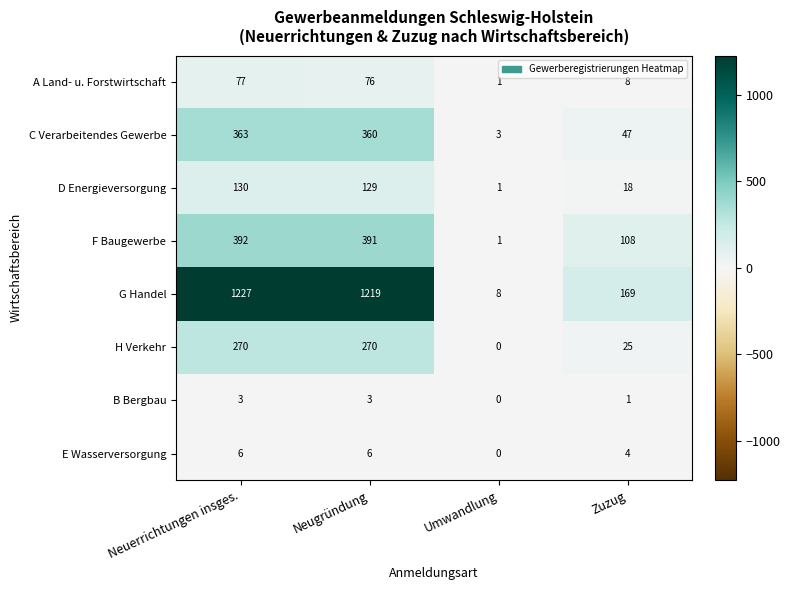

Which series has the largest range (max minus min)?

G Handel